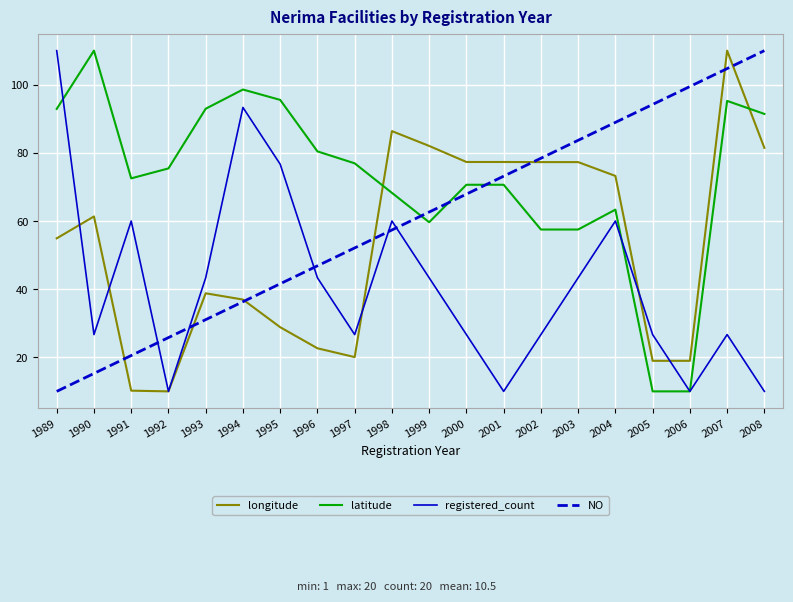

Read the longitude value at 1991.

10.2